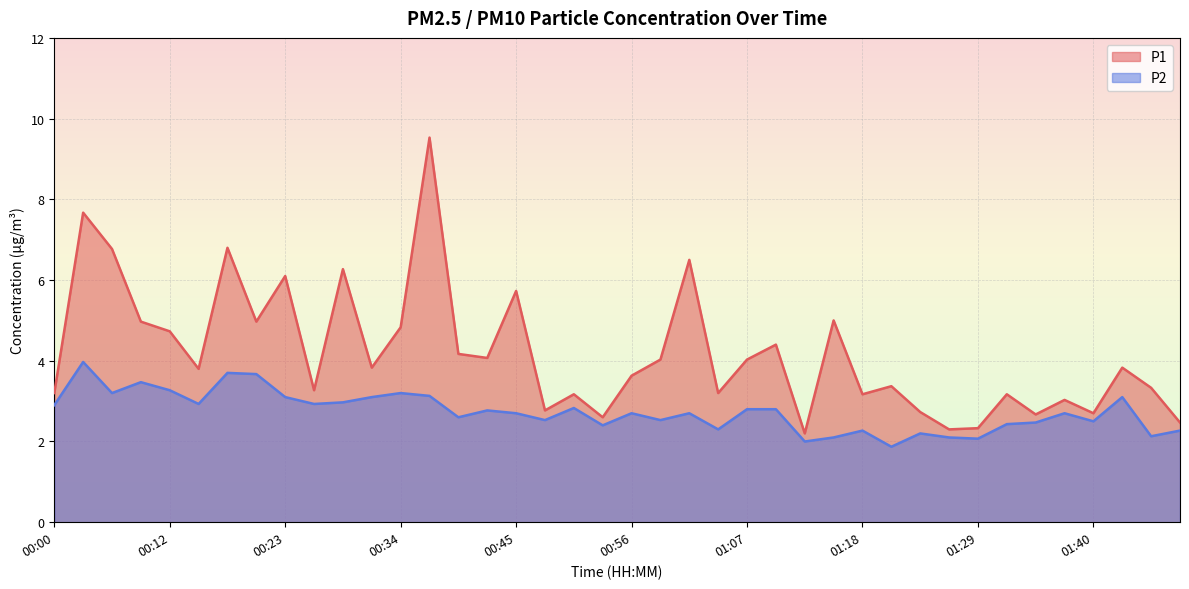

Reading right to left, transcribe all the data shown in this chart.

P1: 01:51=2.5	01:48=3.3	01:42=3.8	01:40=2.7	01:37=3.0	01:34=2.7	01:31=3.2	01:29=2.3	01:26=2.3	01:23=2.7	01:20=3.4	01:18=3.2	01:15=5.0	01:12=2.2	01:09=4.4	01:07=4.0	01:04=3.2	01:01=6.5	00:58=4.0	00:56=3.6	00:53=2.6	00:50=3.2	00:47=2.8	00:45=5.7	00:42=4.1	00:39=4.2	00:36=9.5	00:34=4.8	00:31=3.8	00:28=6.3	00:25=3.3	00:23=6.1	00:20=5.0	00:17=6.8	00:15=3.8	00:12=4.7	00:09=5.0	00:06=6.8	00:03=7.7	00:00=3.2
P2: 01:51=2.3	01:48=2.1	01:42=3.1	01:40=2.5	01:37=2.7	01:34=2.5	01:31=2.4	01:29=2.1	01:26=2.1	01:23=2.2	01:20=1.9	01:18=2.3	01:15=2.1	01:12=2.0	01:09=2.8	01:07=2.8	01:04=2.3	01:01=2.7	00:58=2.5	00:56=2.7	00:53=2.4	00:50=2.8	00:47=2.5	00:45=2.7	00:42=2.8	00:39=2.6	00:36=3.1	00:34=3.2	00:31=3.1	00:28=3.0	00:25=2.9	00:23=3.1	00:20=3.7	00:17=3.7	00:15=2.9	00:12=3.3	00:09=3.5	00:06=3.2	00:03=4.0	00:00=2.9